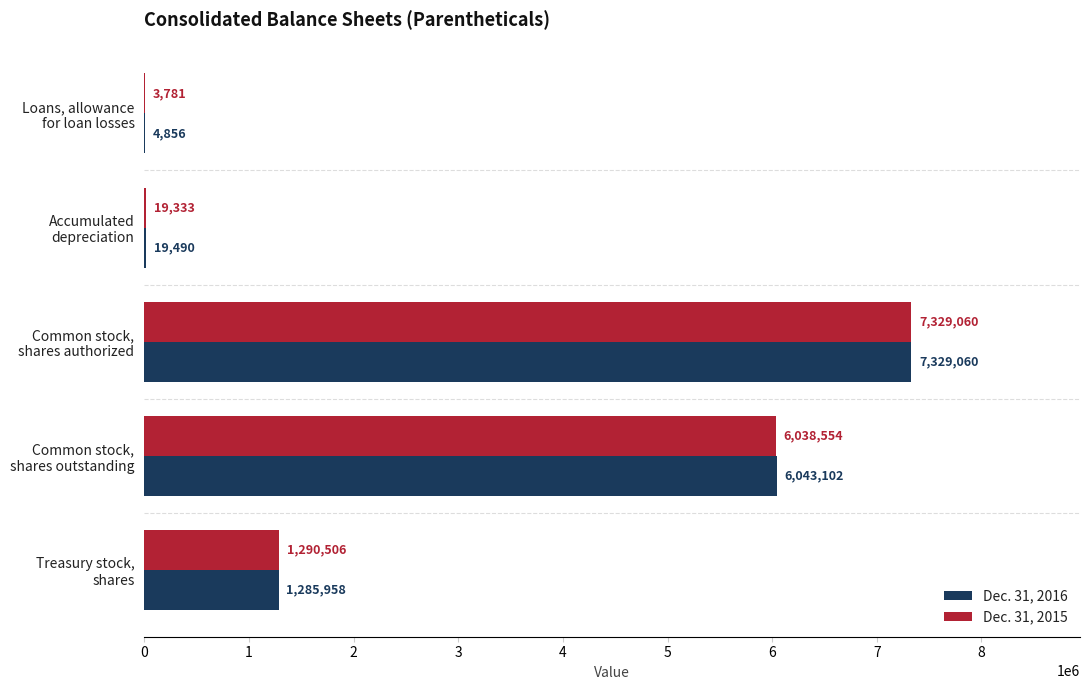

What is the sum of all Dec. 31, 2015 values?

14681234